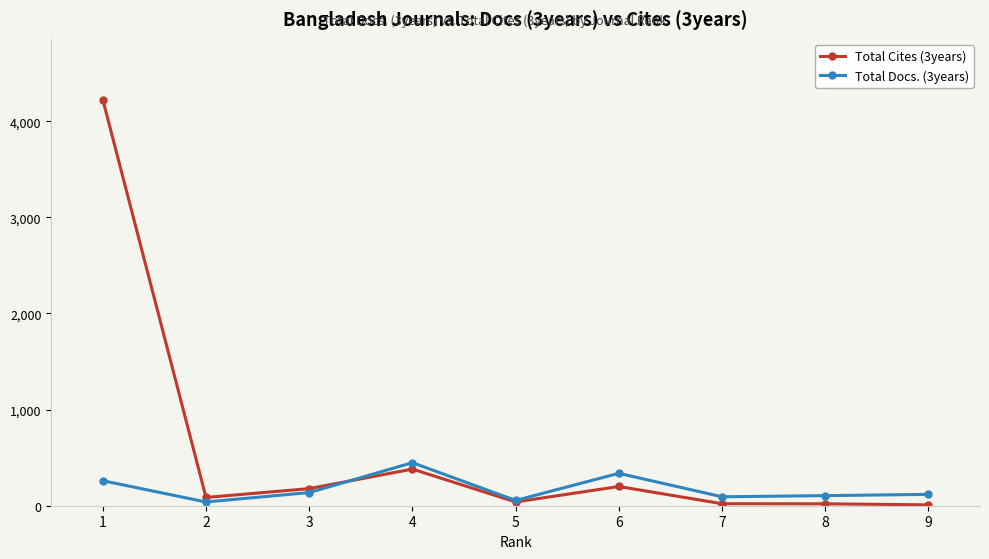

How many categories are shown in the chart?

9